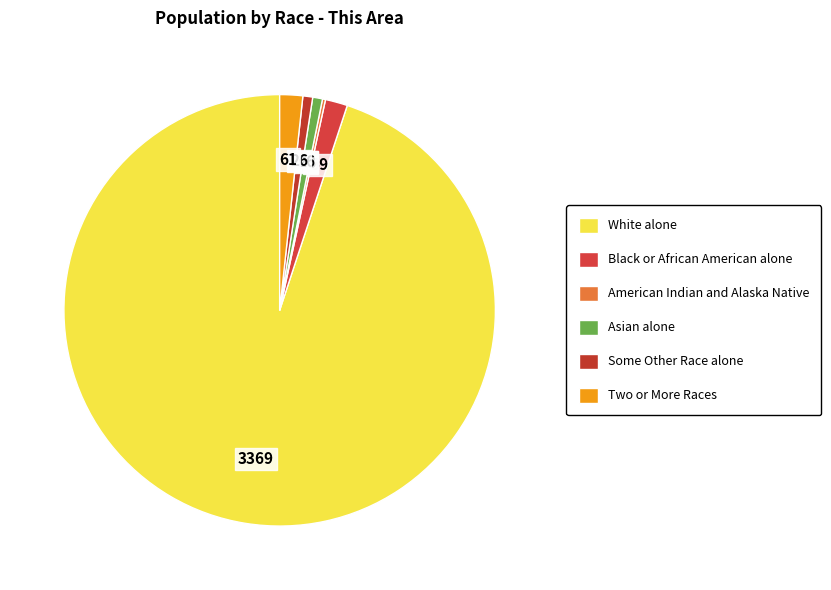

What is the majority slice?

White alone